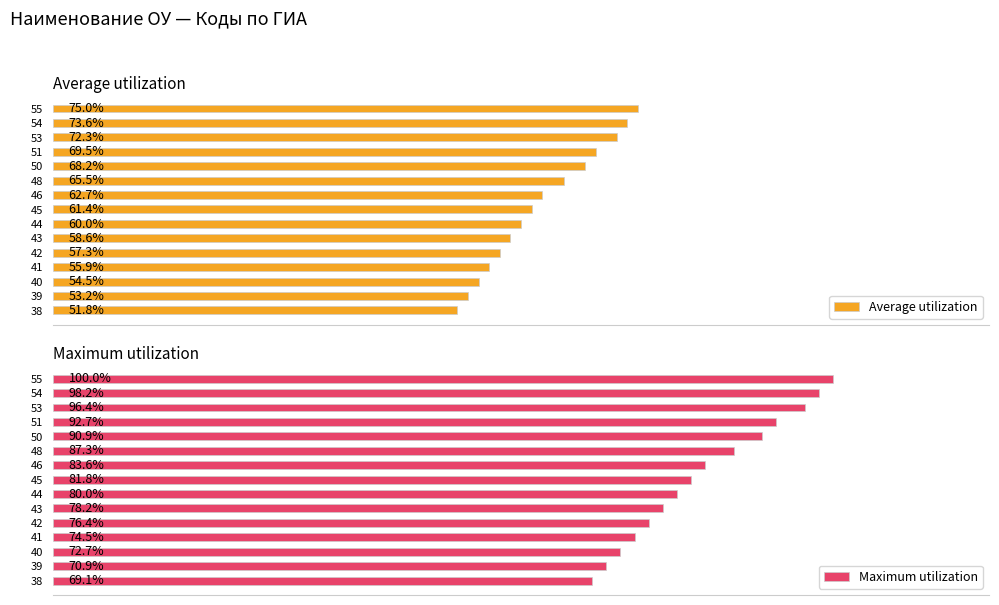

Does the chart contain any negative values?

No